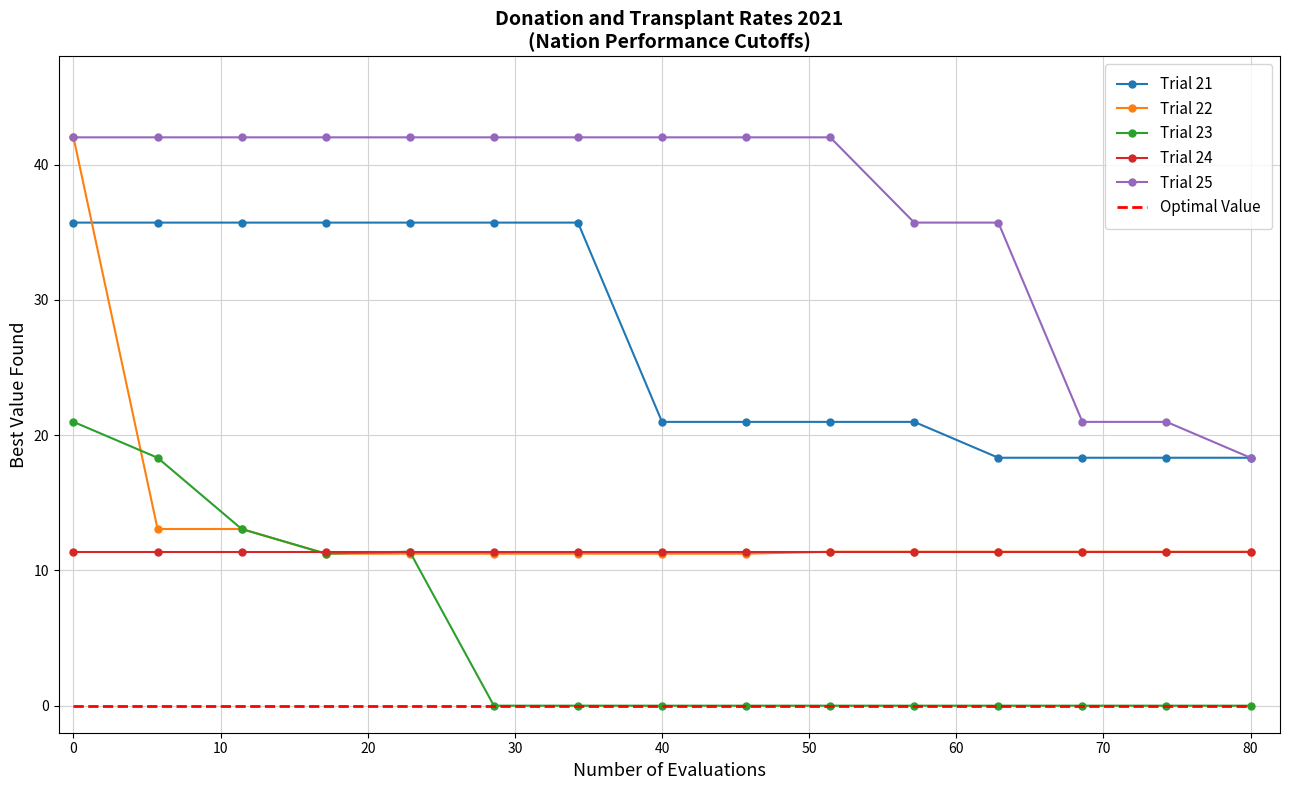

What are all the series names shown in the legend?

Trial 21, Trial 22, Trial 23, Trial 24, Trial 25, Optimal Value